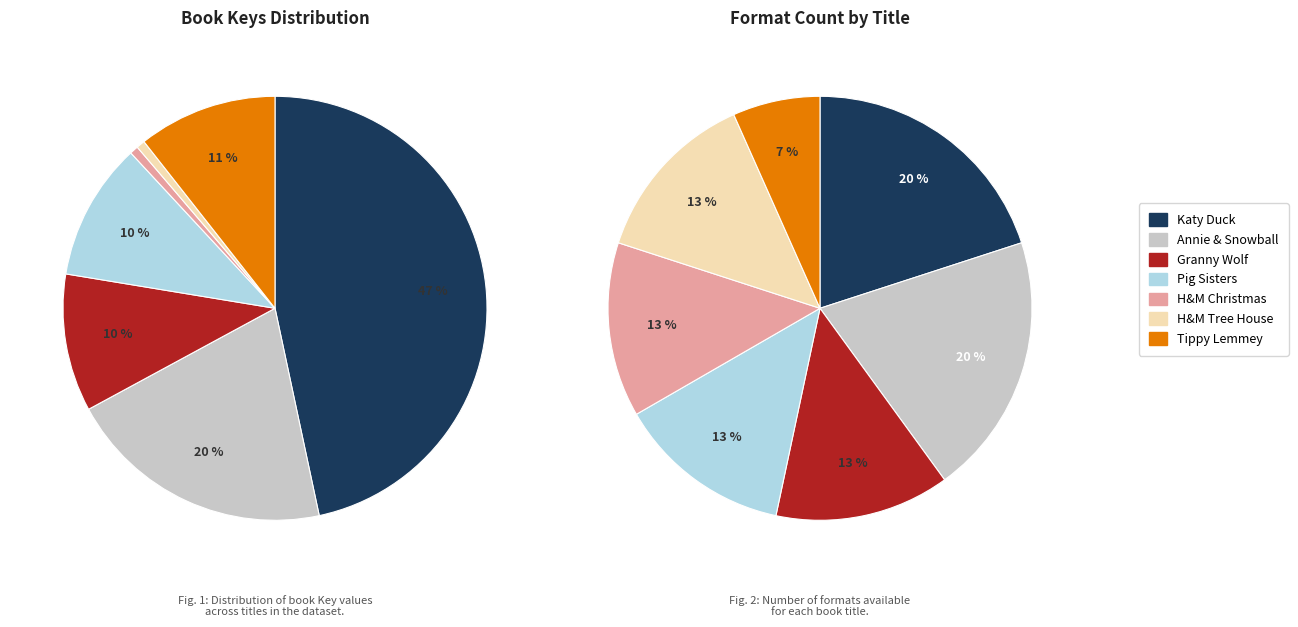

Between Tippy Lemmey and Henry and Mudge Tall Tree House, which is larger?

Tippy Lemmey